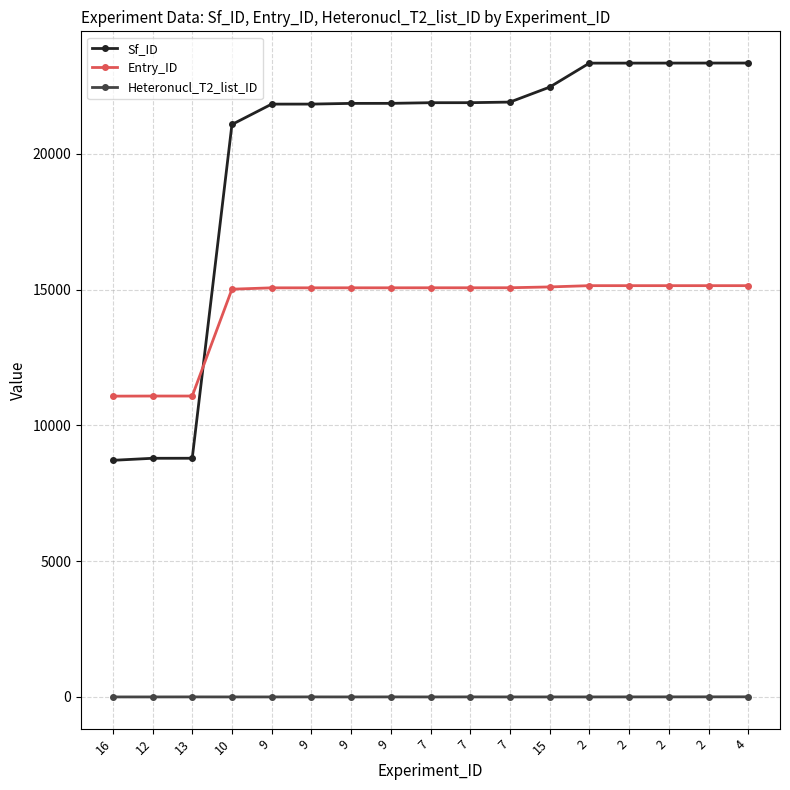

True or false: Sf_ID has a value of 23337 at 2.

True